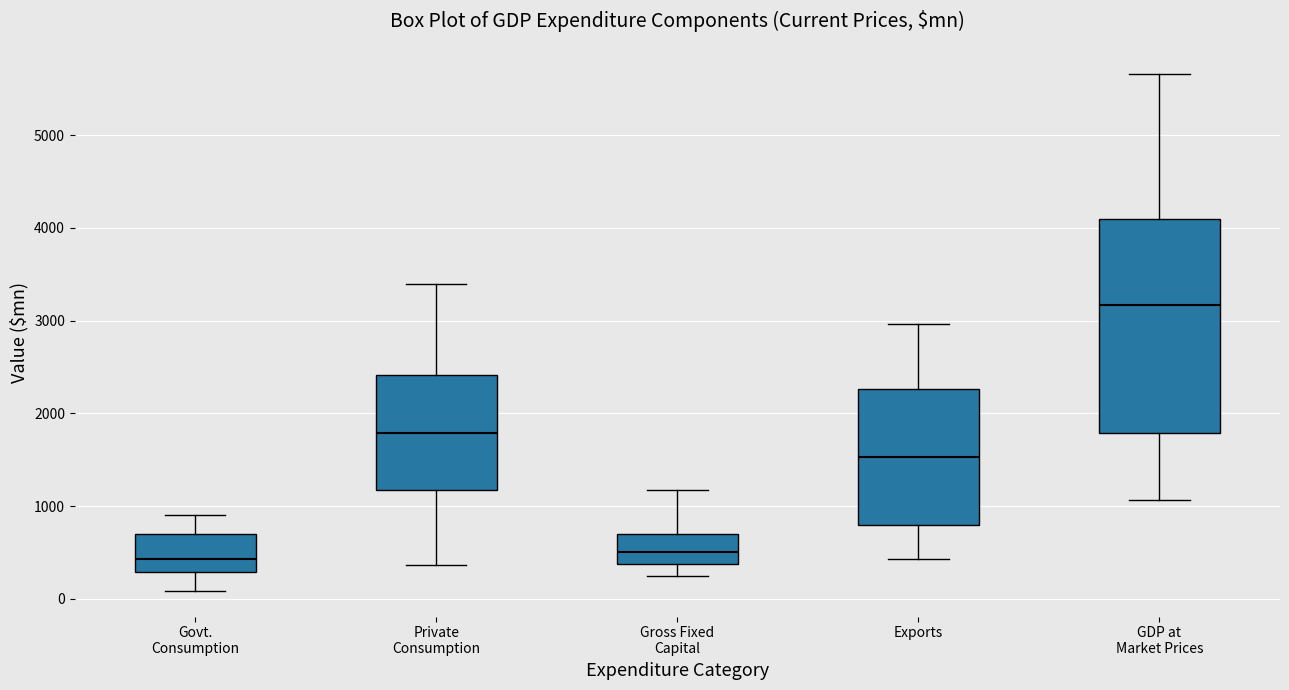

Reading left to right, read every box against the y-axis: the position of its median line, the range the box covers, and the ends of its whiskers. The values are not printed on the chart, so give them approximately, as read against the axis.

Govt. Consumption: median 400, box 300 to 700, whiskers 100 to 900
Private Consumption: median 1800, box 1200 to 2400, whiskers 400 to 3400
Gross Fixed Capital: median 500, box 400 to 700, whiskers 200 to 1200
Exports: median 1500, box 800 to 2300, whiskers 400 to 3000
GDP at Market Prices: median 3200, box 1800 to 4100, whiskers 1100 to 5700